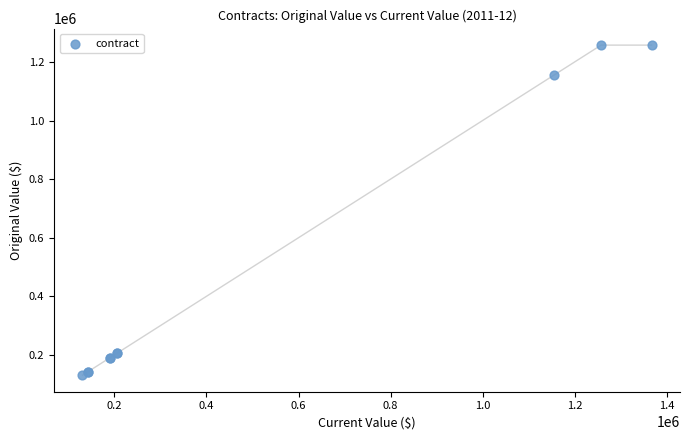

What Y value in the scatter plot is closest to 694082?

1154192.0